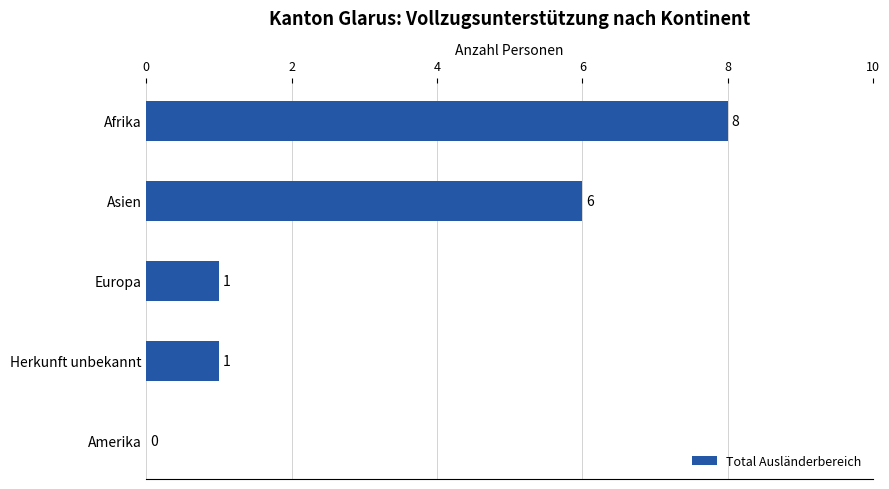

What is the sum of all values?

16